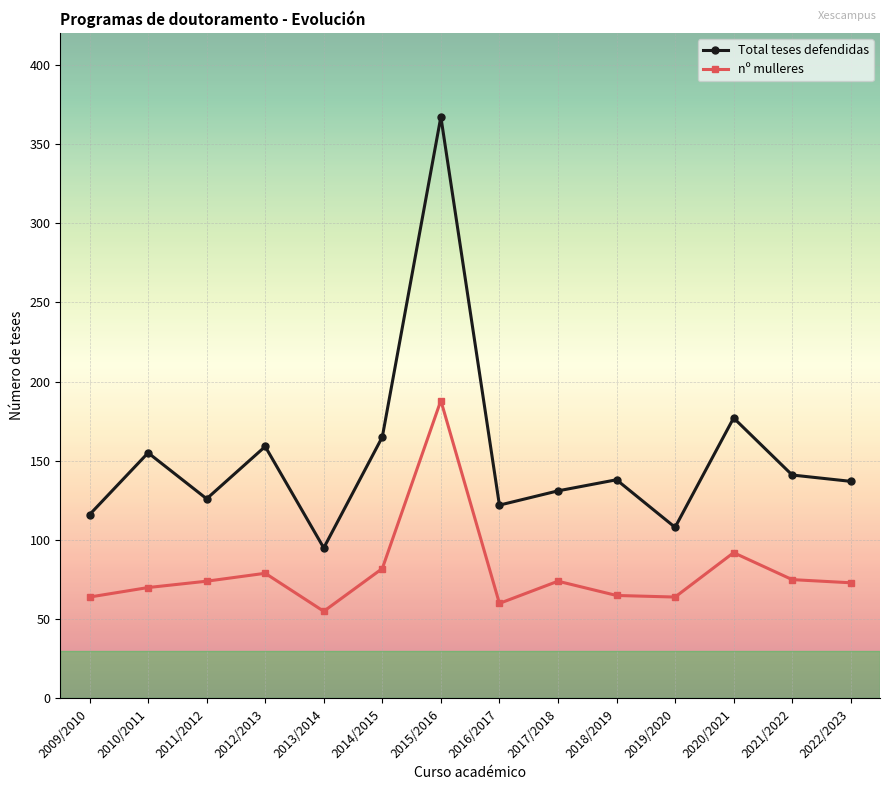

Rank the series at 2014/2015 from highest to lowest value.

Total teses defendidas, nº mulleres